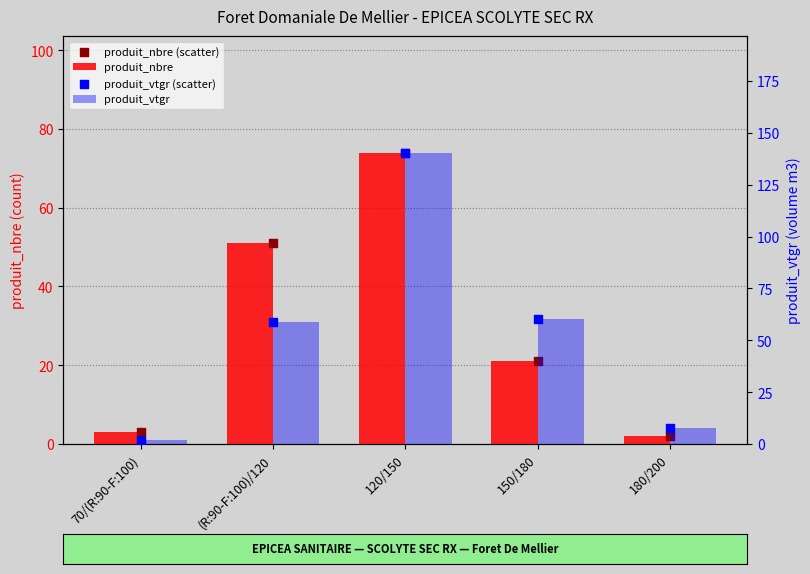

At how many categories does at least one series exceed 68?

1